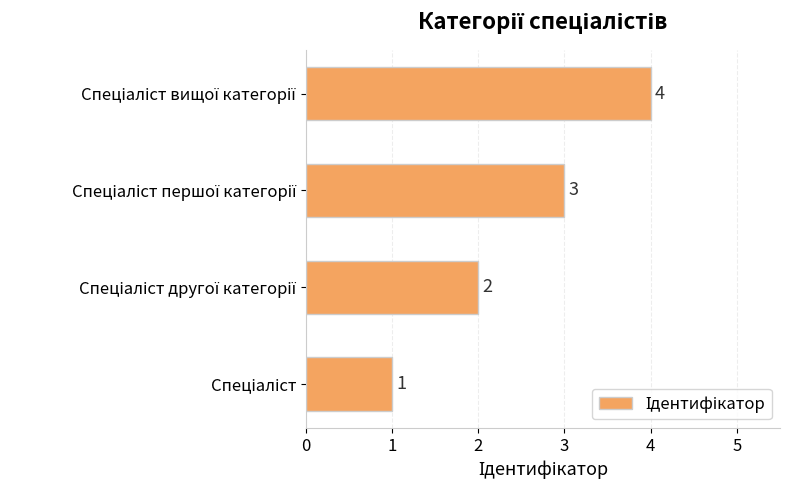

What is the maximum value shown in the chart?

4